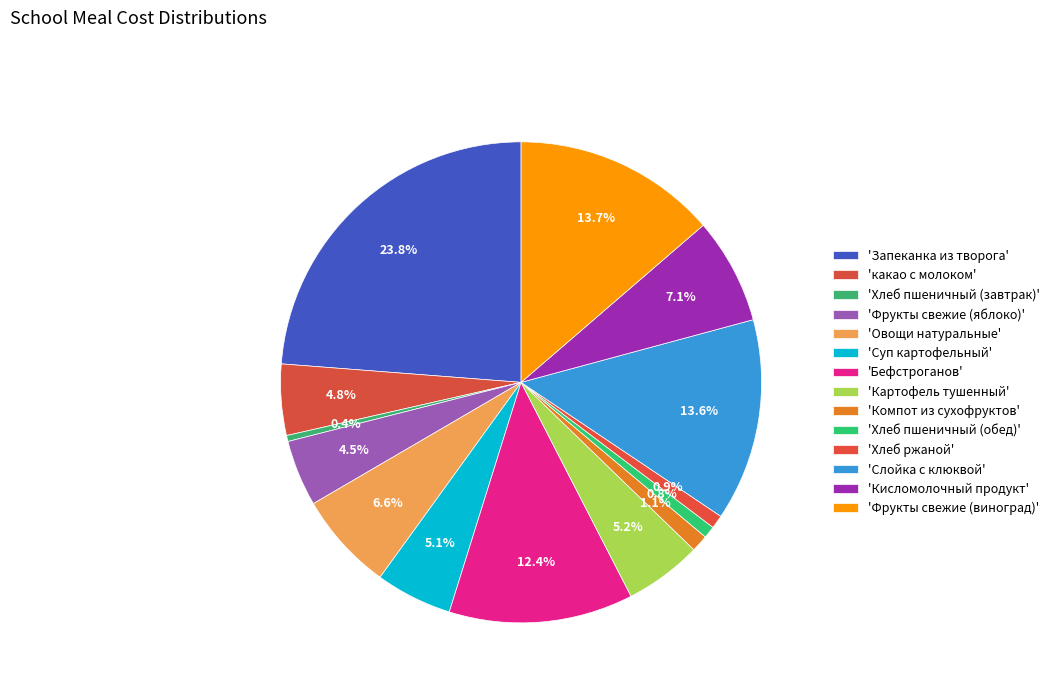

How many slices are in this pie chart?

14